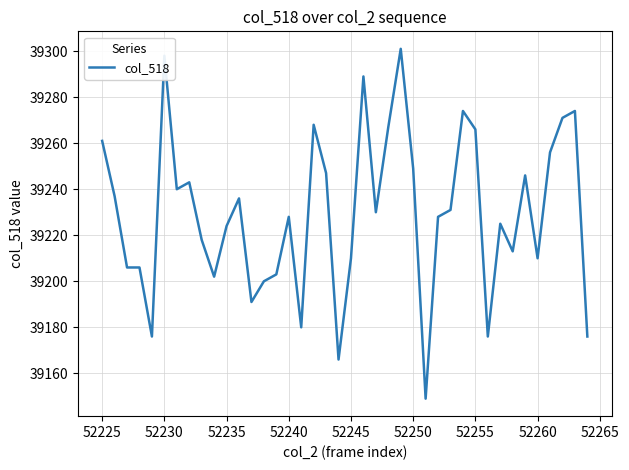

What is the maximum value shown in the chart?

39301